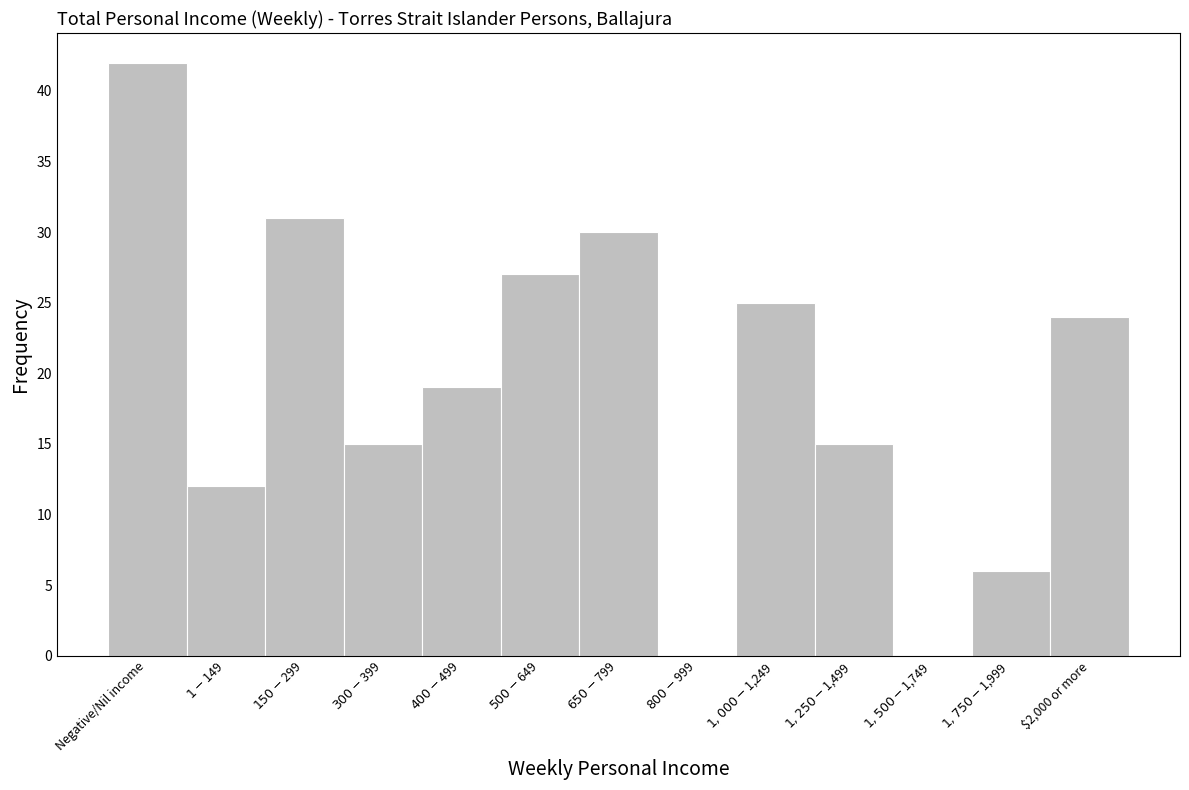

The value at $2,000 or more is 8. True or false?

False